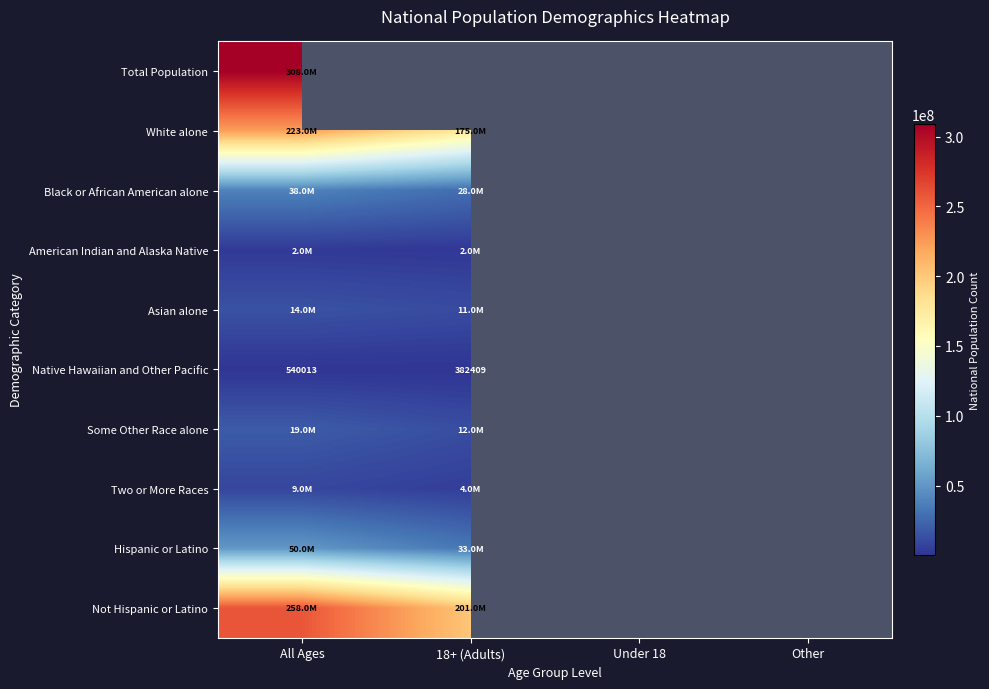

How many distinct data groups are displayed?

10